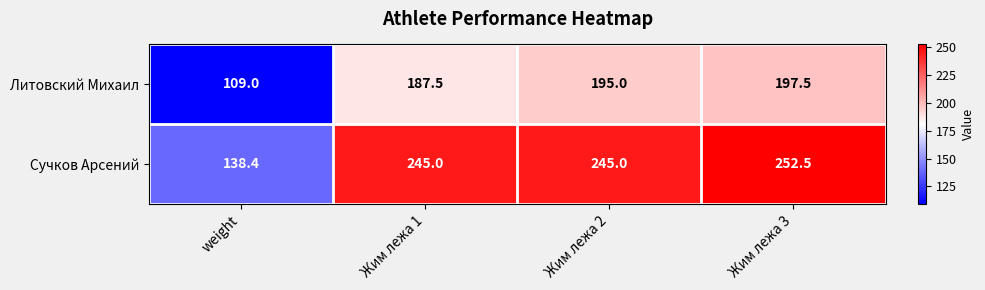

What is the maximum value shown in the chart?

252.5